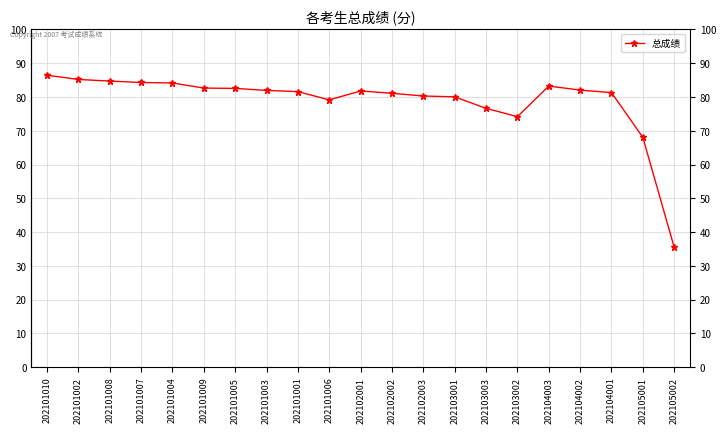

What is the label of the 19th point from the left?

202104001